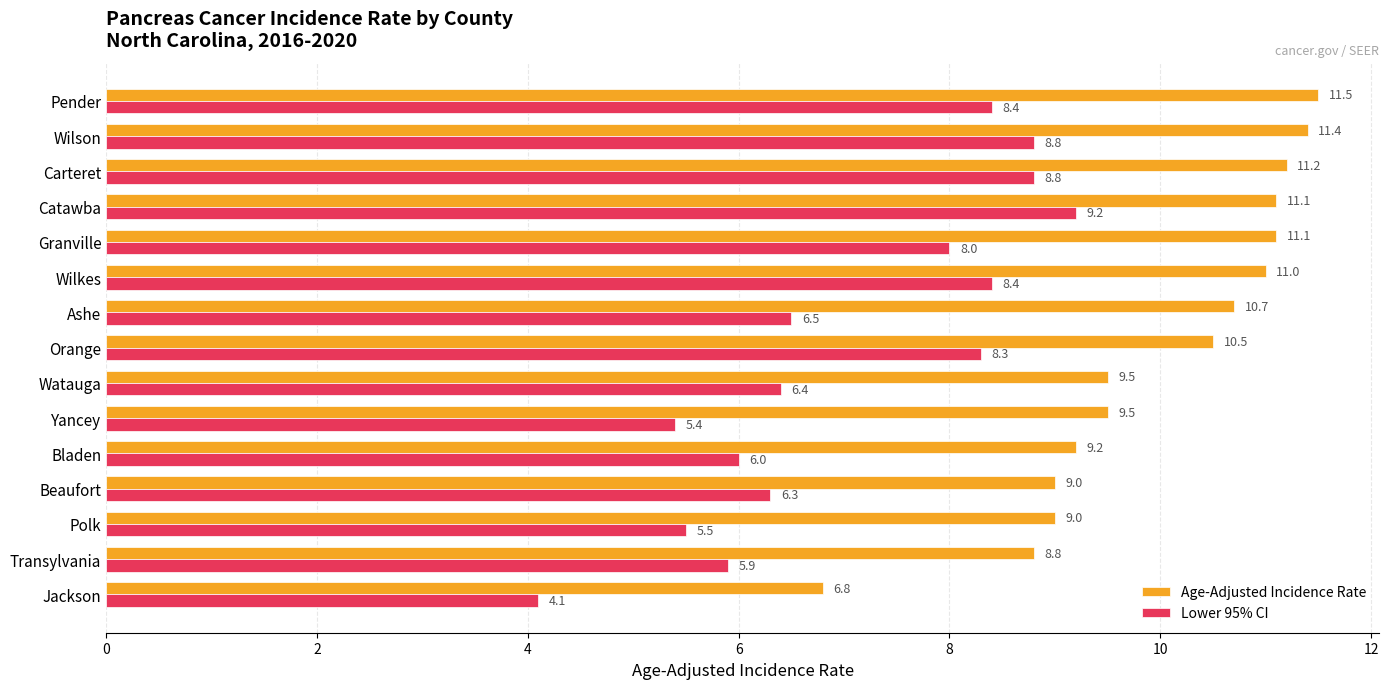

What is the difference between the Lower 95% CI values at Watauga and Pender?

2.0